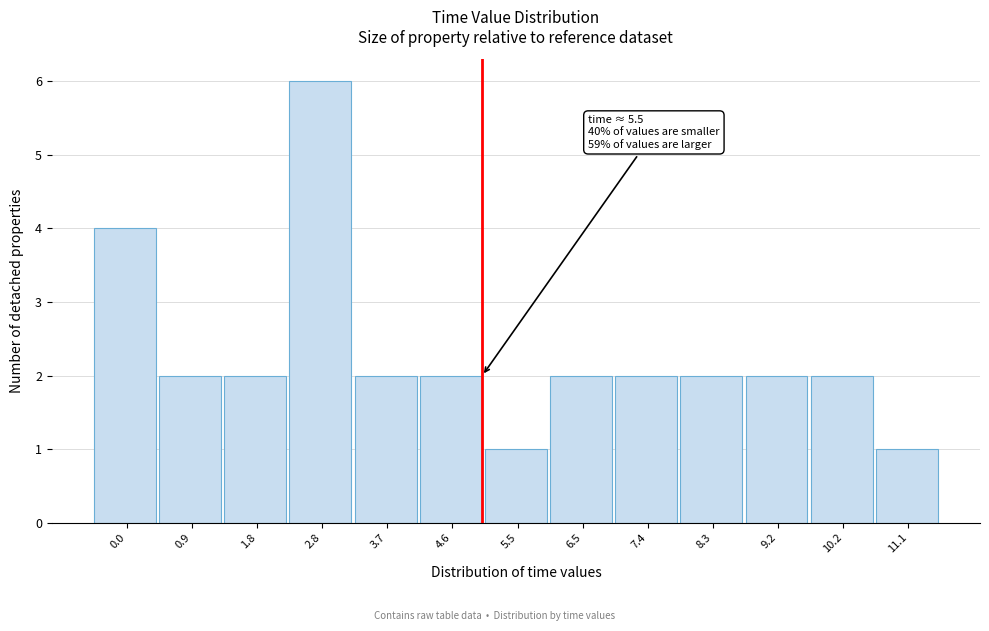

Reading left to right, list all the values displayed in this chart.

4	2	2	6	2	2	1	2	2	2	2	2	1